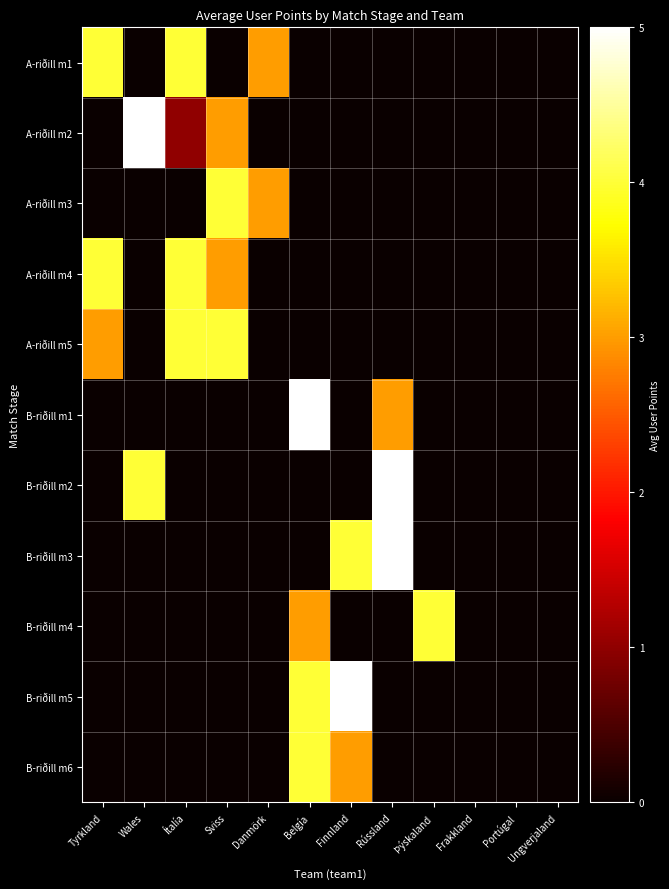

List the series in order of their peak value, highest first.

A-riðill m2, B-riðill m1, B-riðill m2, B-riðill m3, B-riðill m5, A-riðill m1, A-riðill m3, A-riðill m4, A-riðill m5, B-riðill m4, B-riðill m6